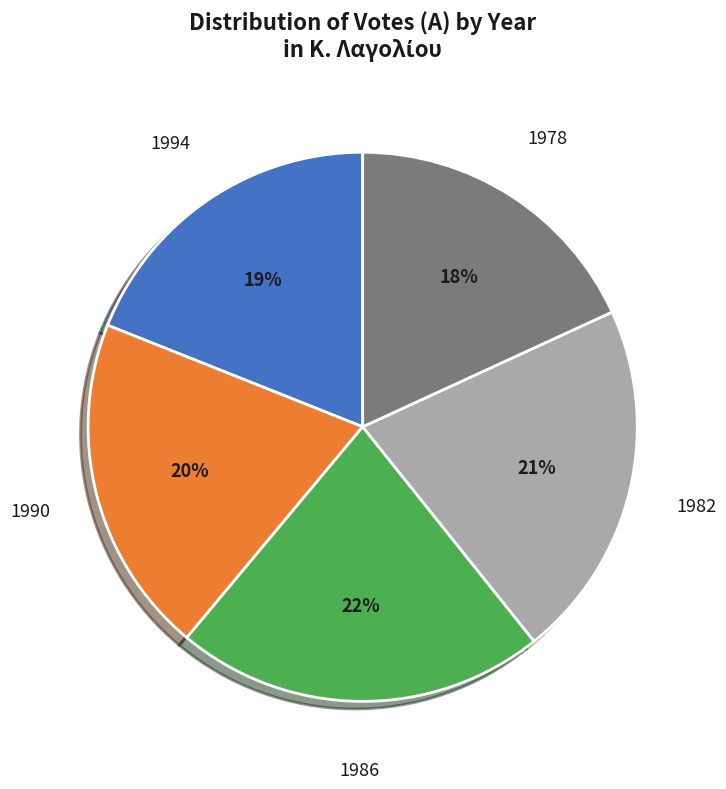

Is there a majority slice in this chart?

No